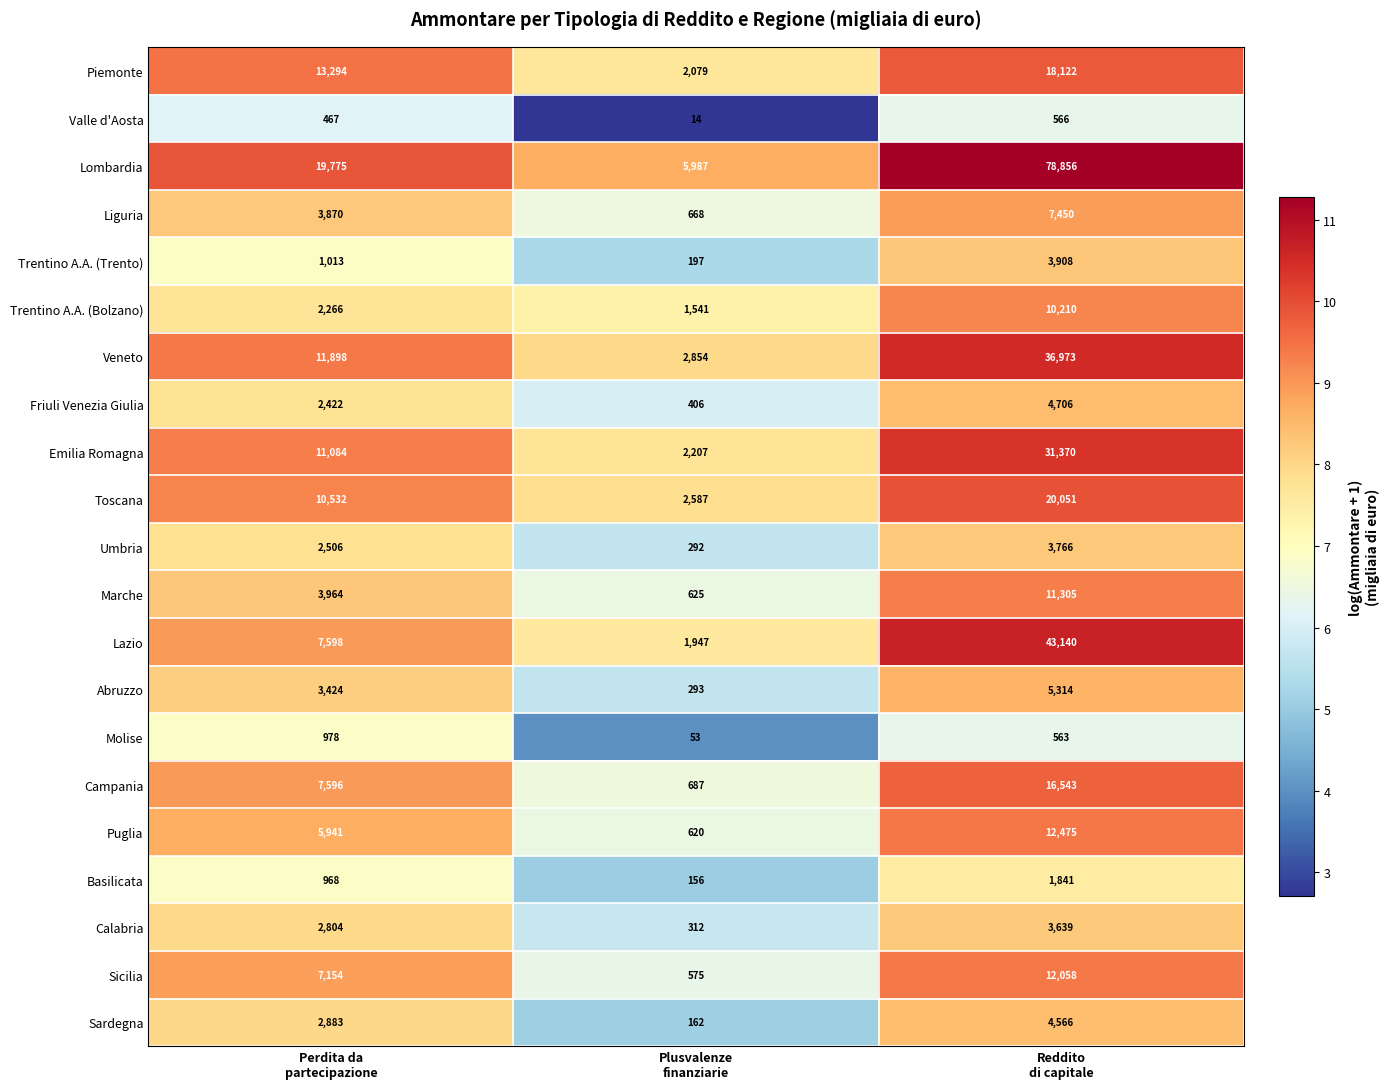

Count the number of categories in the chart.

3